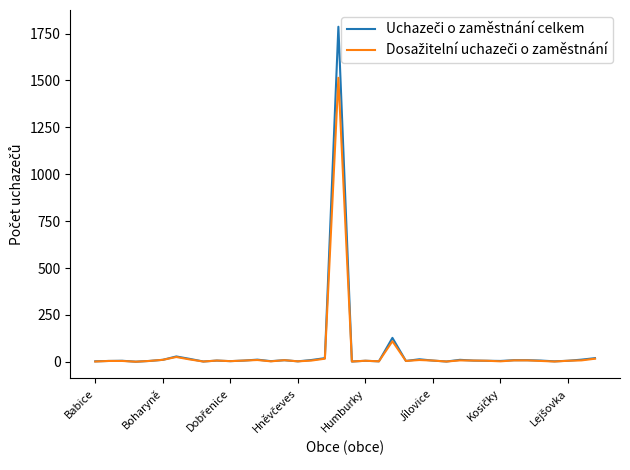

What is the greatest value displayed?

1786